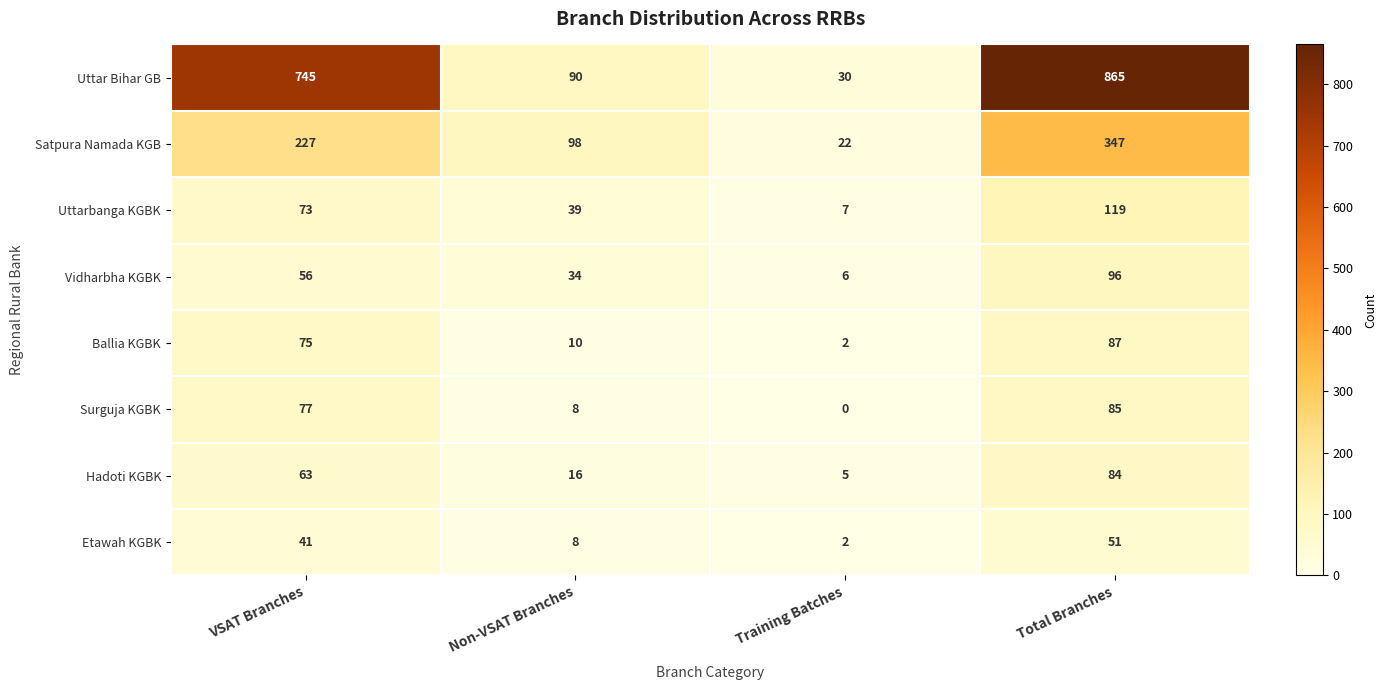

True or false: Vidharbha KGBK has a value of 56 at VSAT Branches.

True